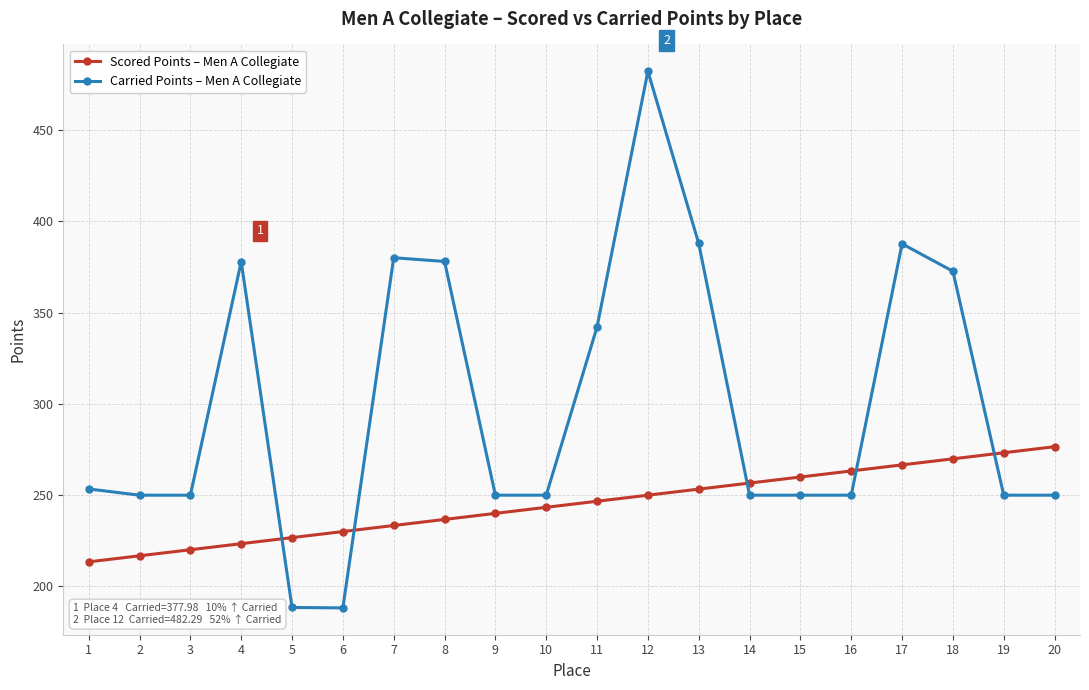

What value does the Carried Points – Men A Collegiate series have at 20?

250.0